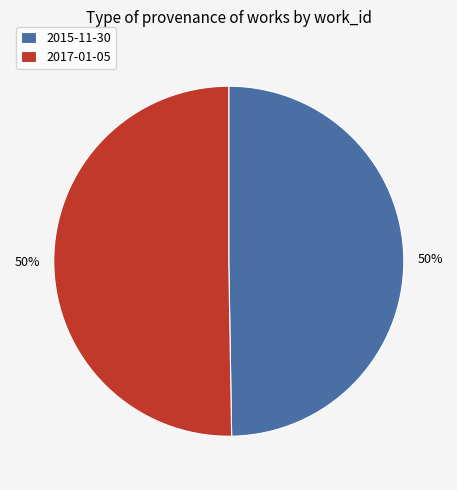

Count the number of slices in the pie.

2